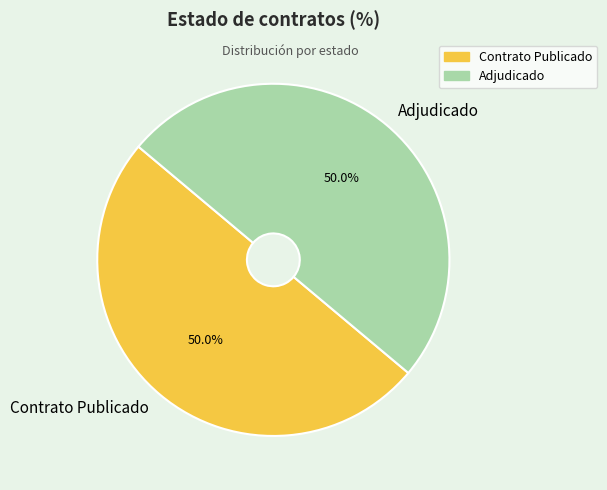

Approximately how many times larger is the value at Adjudicado compared to Contrato Publicado?

1.0